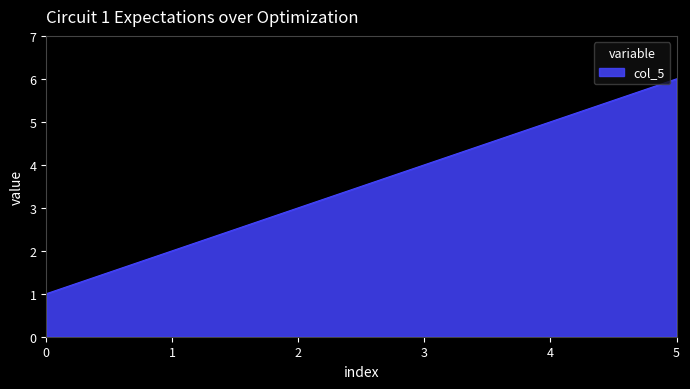

Rank the categories by value from lowest to highest.

0, 1, 2, 3, 4, 5